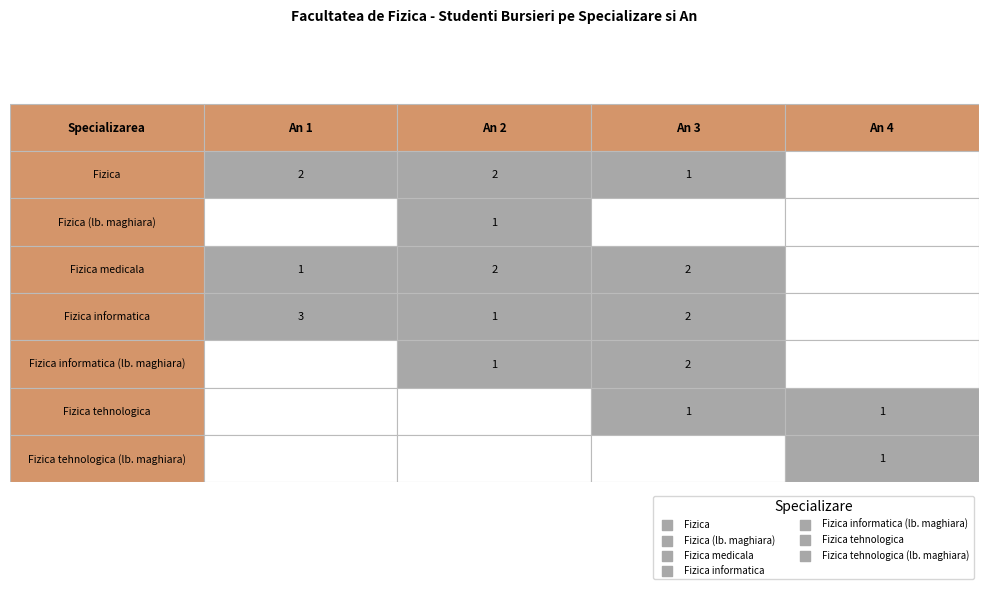

Reading left to right, extract all data points from this chart.

Fizica: 2	2	1	0
Fizica (lb. maghiara): 0	1	0	0
Fizica medicala: 1	2	2	0
Fizica informatica: 3	1	2	0
Fizica informatica (lb. maghiara): 0	1	2	0
Fizica tehnologica: 0	0	1	1
Fizica tehnologica (lb. maghiara): 0	0	0	1